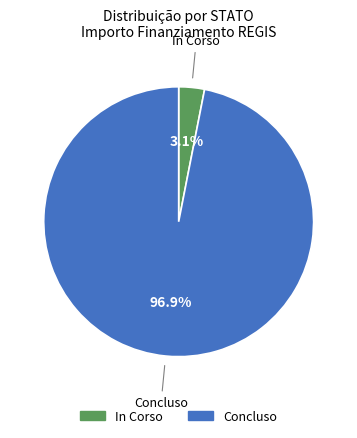

Does any single category account for the majority?

Yes